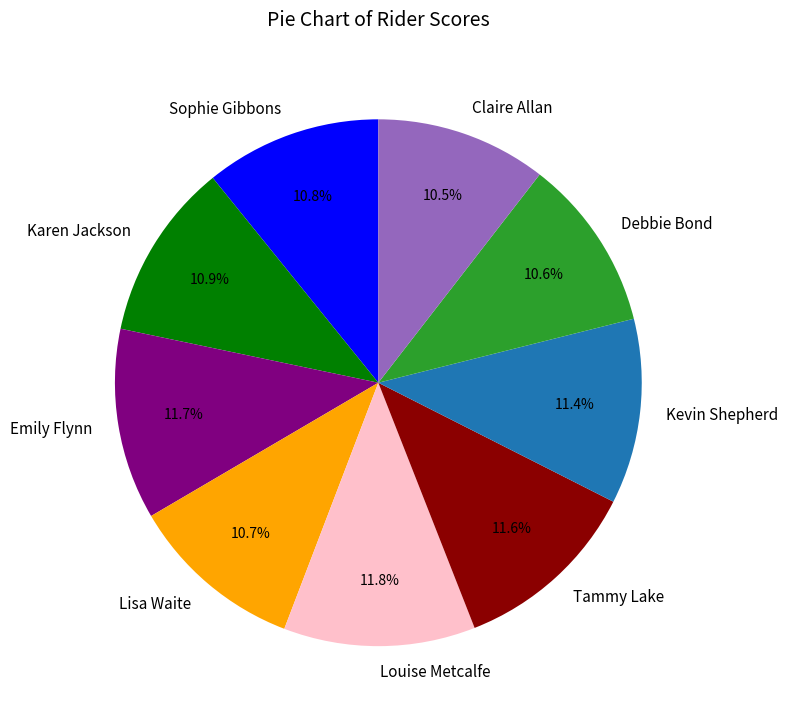

Does any single category account for the majority?

No